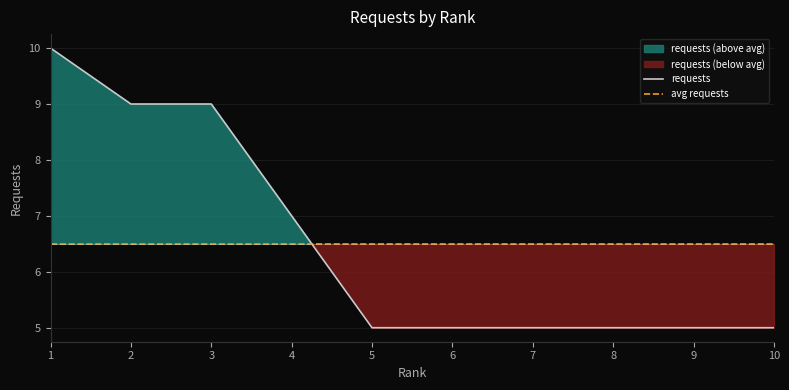

What is the difference between the second highest and second lowest values in the requests series?

4.0